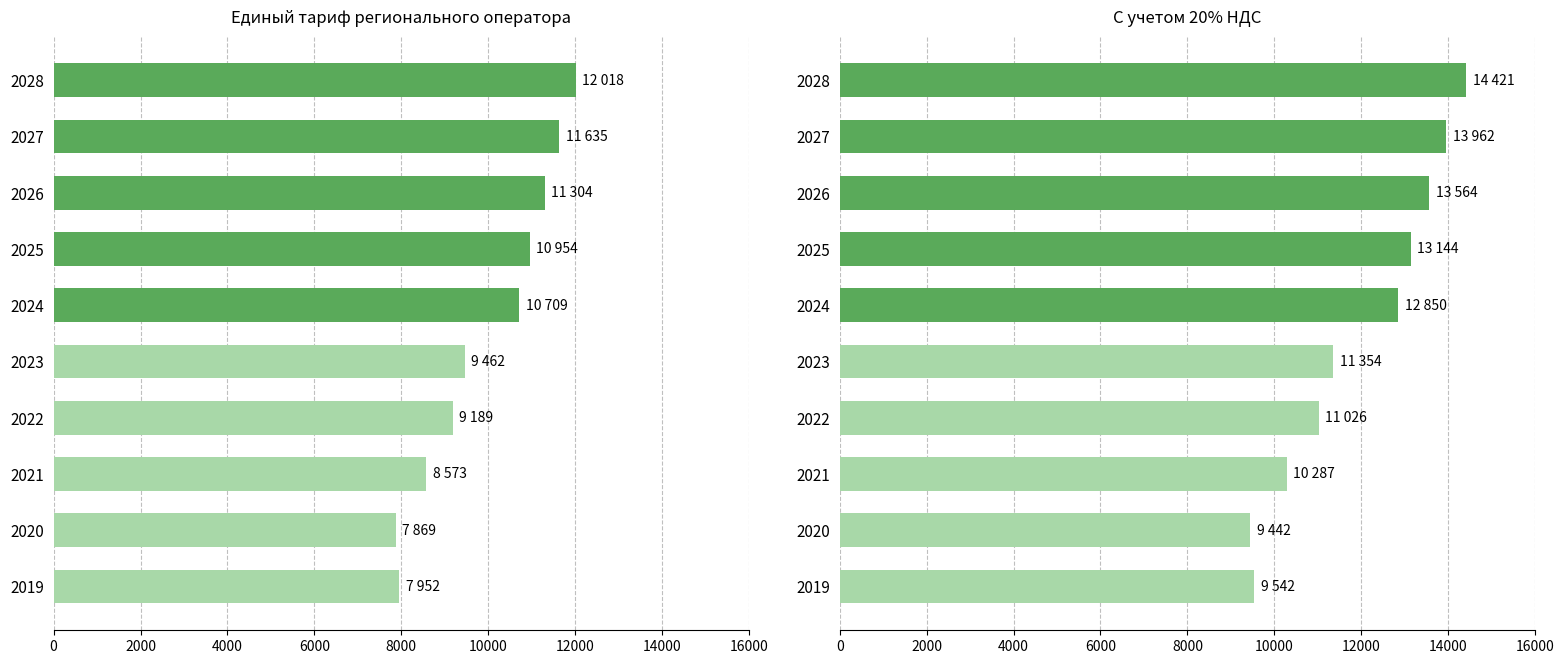

Reading left to right, list all the values displayed in this chart.

Единый тариф регионального оператора: 7952	7869	8573	9189	9462	10709	10954	11304	11635	12018
С учетом 20% НДС: 9542	9442	10287	11026	11354	12850	13144	13564	13962	14421